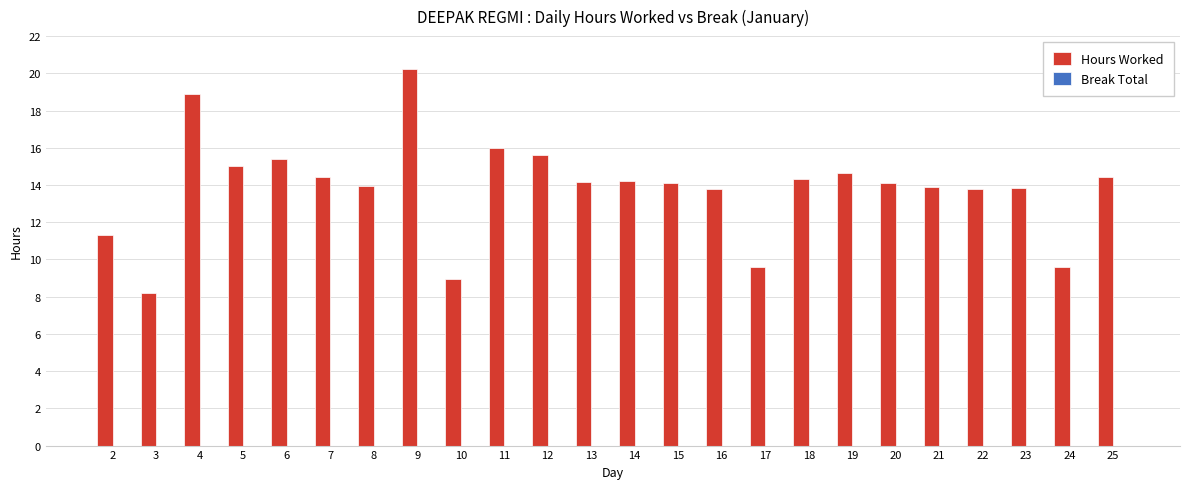

What is the change in value from 9 to 14?

-6.0